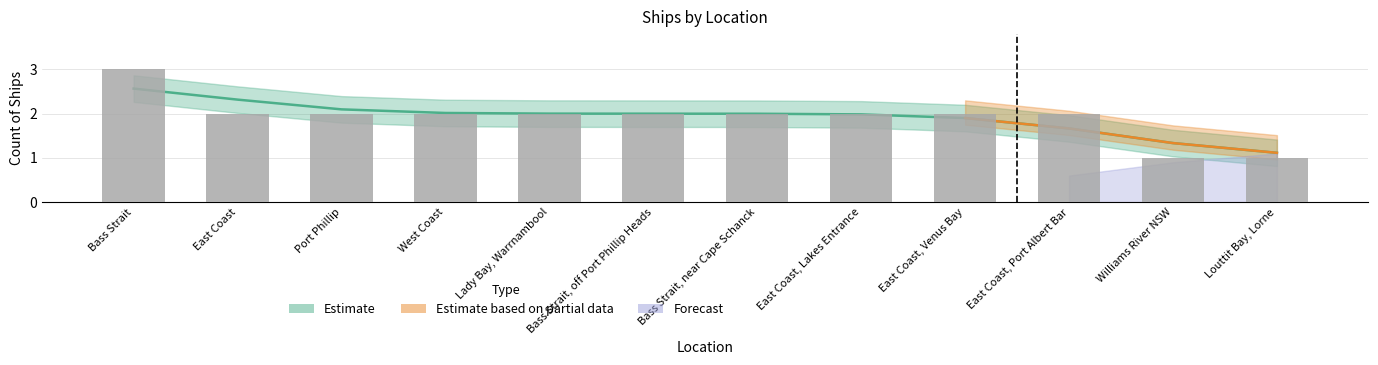

What is the label of the 2nd bar from the left?

East Coast